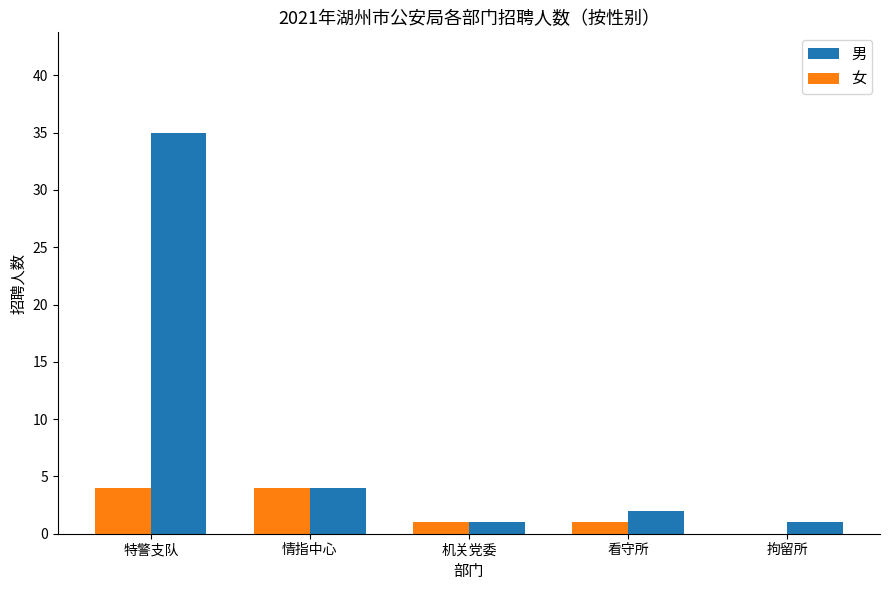

Are the bars horizontal?

No